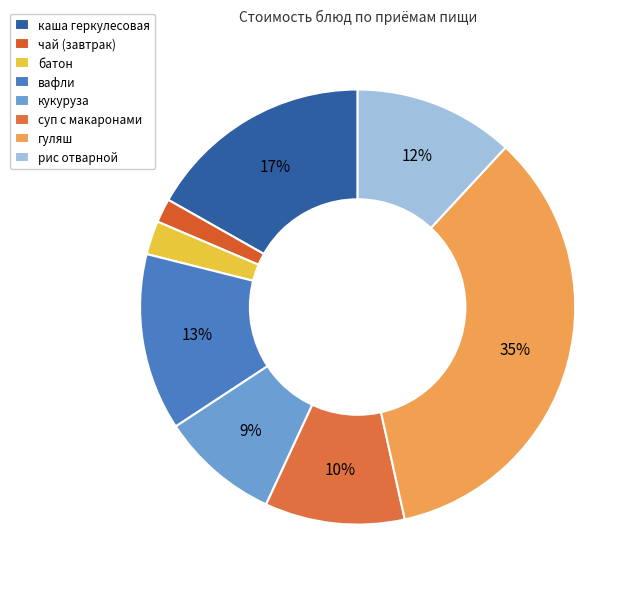

To the nearest percent, what is the average slice percentage?

12%